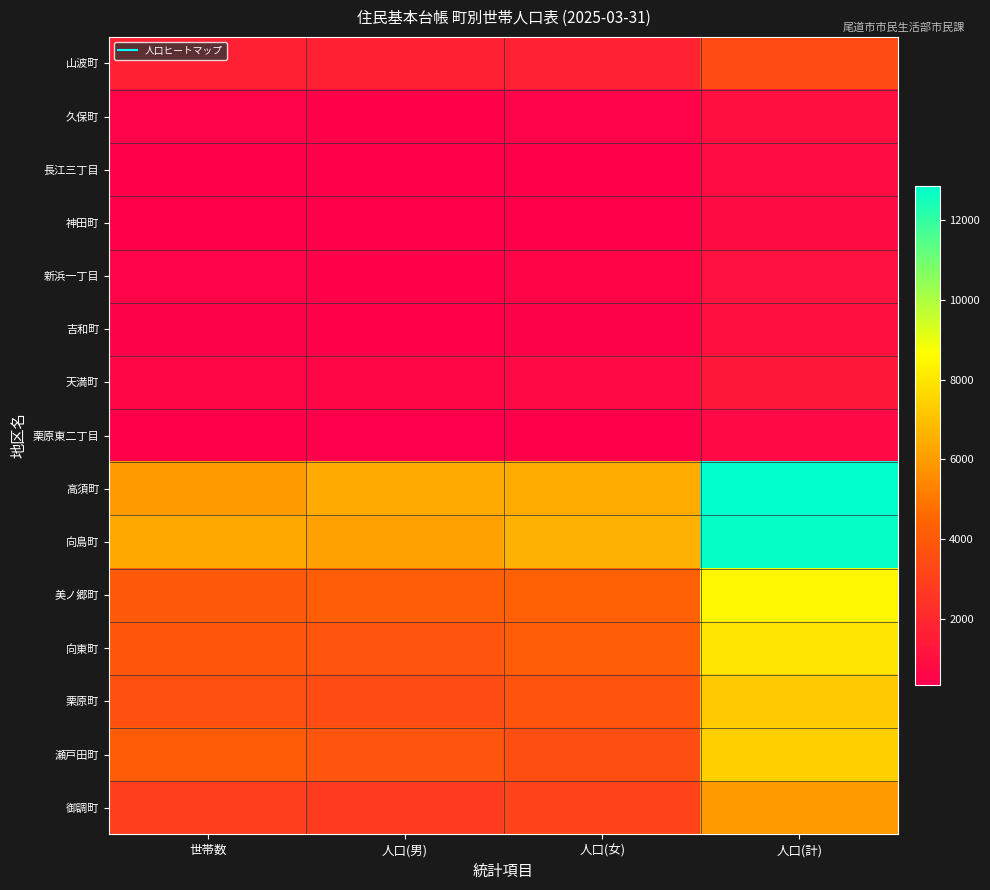

At 人口(男), list the series in order from largest to smallest.

高須町, 向島町, 美ノ郷町, 瀬戸田町, 向東町, 栗原町, 御調町, 山波町, 天満町, 新浜一丁目, 吉和町, 久保町, 長江三丁目, 神田町, 栗原東二丁目